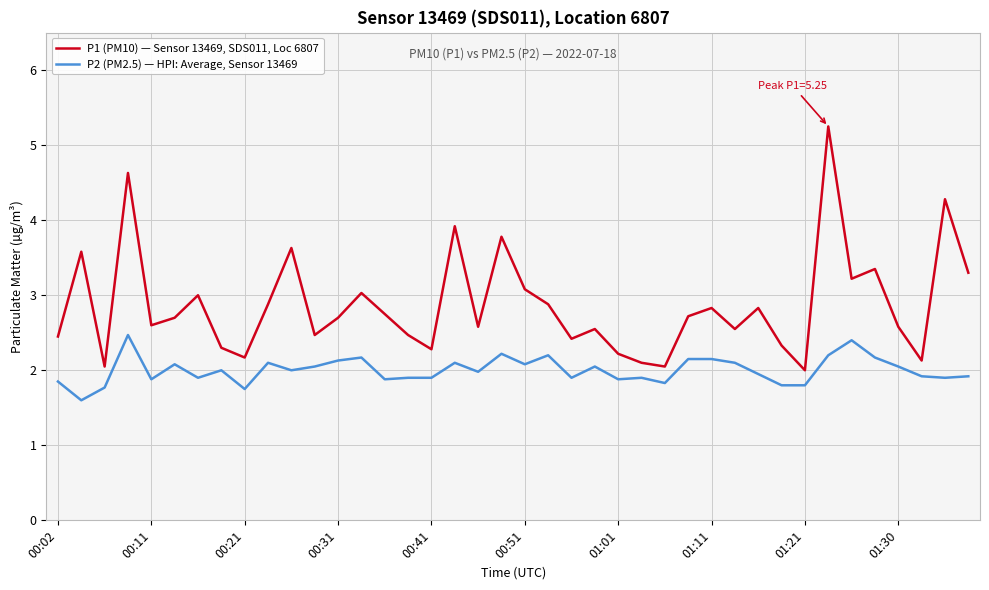

Rank the series by their average value, from lowest to highest.

P2 (PM2.5) — HPI: Average, Sensor 13469, P1 (PM10) — Sensor 13469, SDS011, Loc 6807